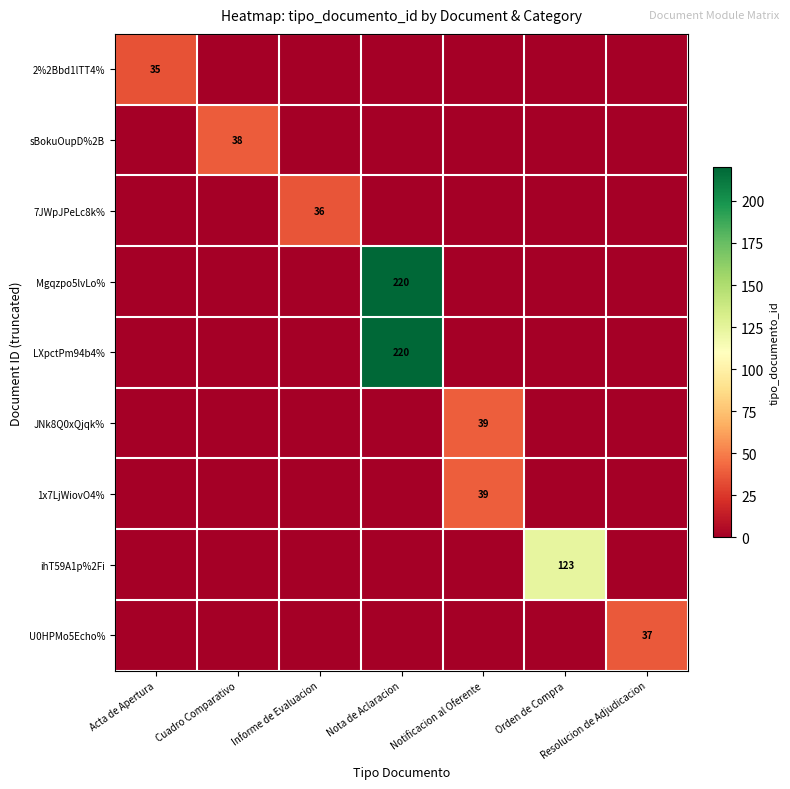

The value of JNk8Q0xQjqk% at Notificacion al Oferente is 16. True or false?

False